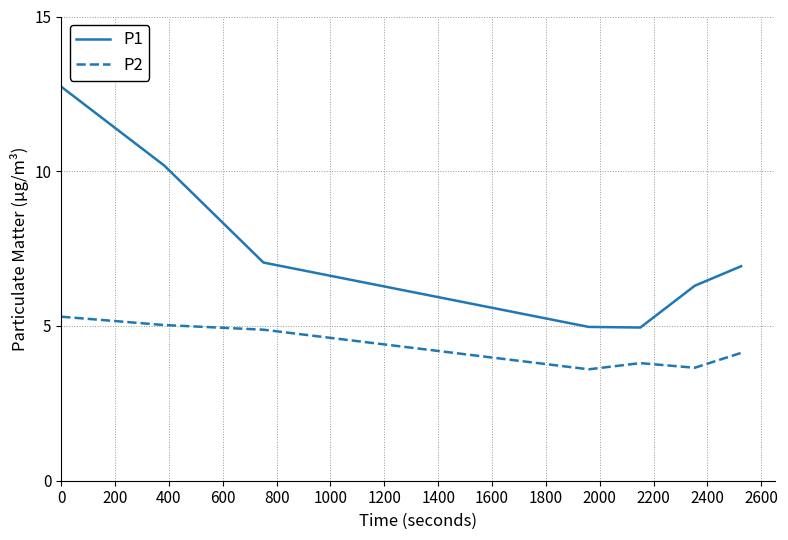

True or false: P2 and P1 intersect in this chart.

False